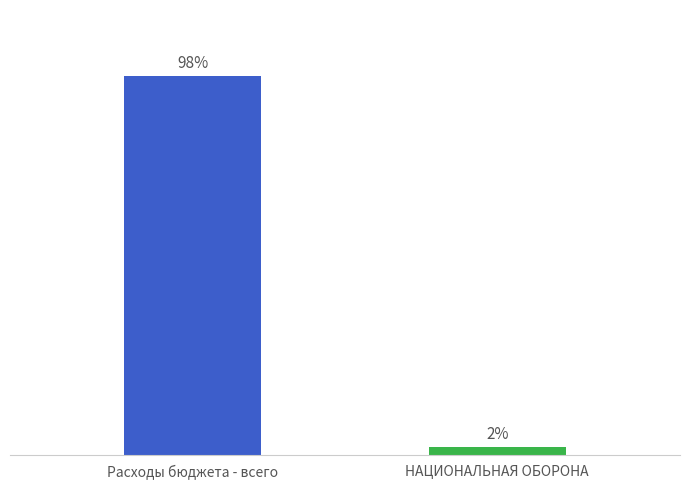

The value at НАЦИОНАЛЬНАЯ ОБОРОНА is 37992.5. True or false?

True